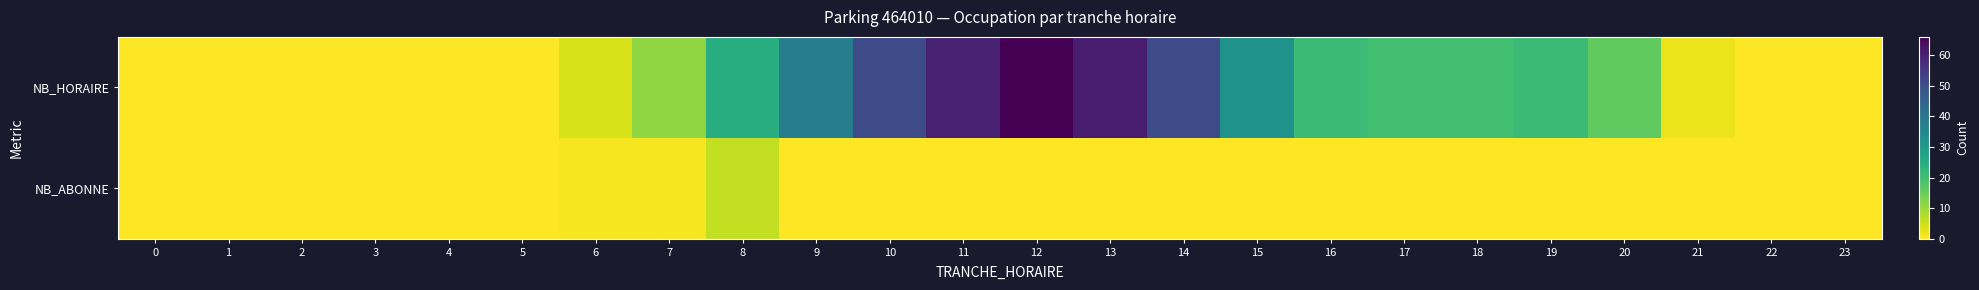

Reading left to right, list all the values displayed in this chart.

NB_HORAIRE: 0=0	1=0	2=0	3=0	4=0	5=0	6=4	7=11	8=25	9=38	10=51	11=60	12=66	13=61	14=51	15=32	16=21	17=20	18=20	19=21	20=16	21=2	22=0	23=0
NB_ABONNE: 0=0	1=0	2=0	3=0	4=0	5=0	6=1	7=1	8=6	9=0	10=0	11=0	12=0	13=0	14=0	15=0	16=0	17=0	18=0	19=0	20=0	21=0	22=0	23=0